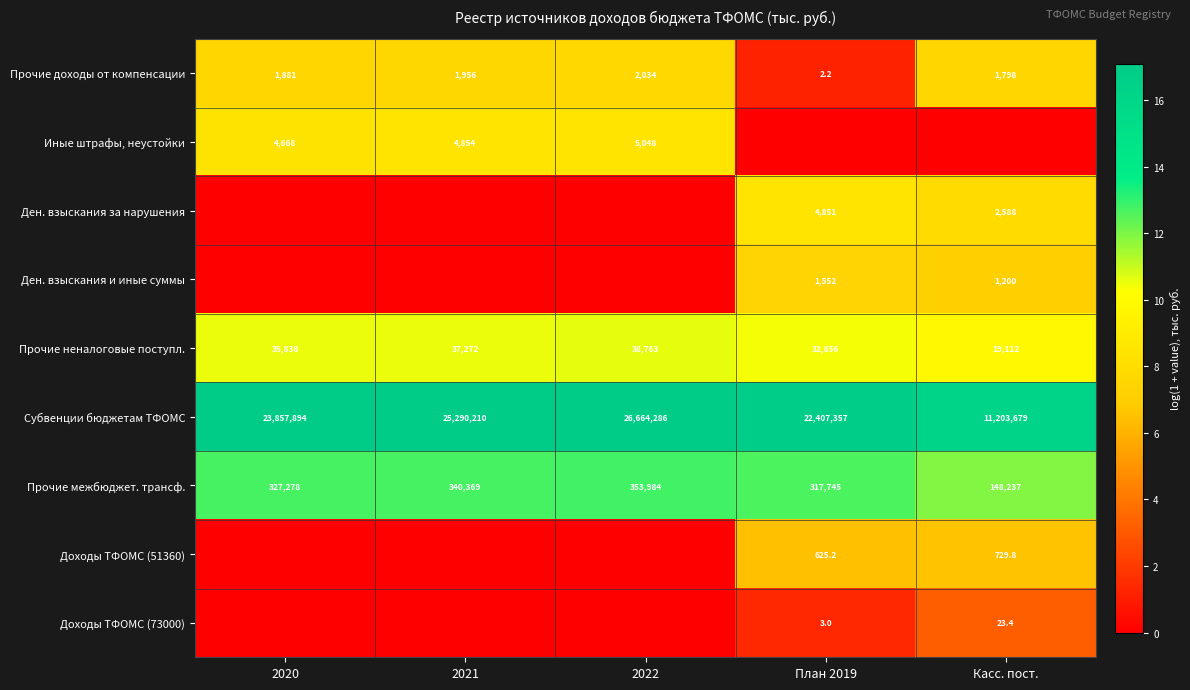

List the labels in order of Субвенции бюджетам ТФОМС value, smallest first.

Касс. пост., План 2019, 2020, 2021, 2022